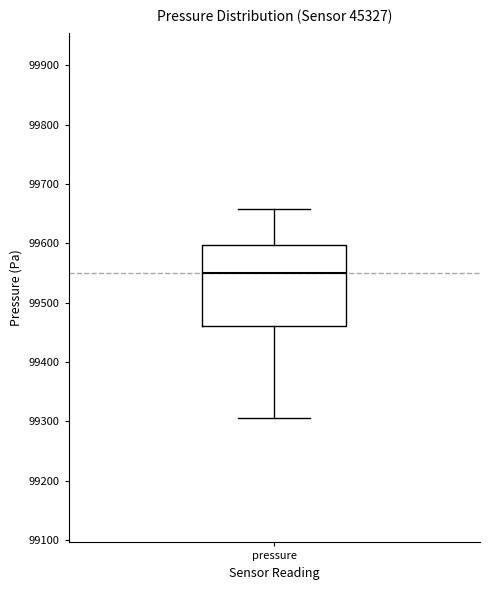

Transcribe this box plot: give where the median line is, the range the box spans, and where the two whiskers end, as read against the y-axis. The values are not printed on the chart, so give them approximately, as read against the axis.

median 99550, box 99460 to 99600, whiskers 99310 to 99660